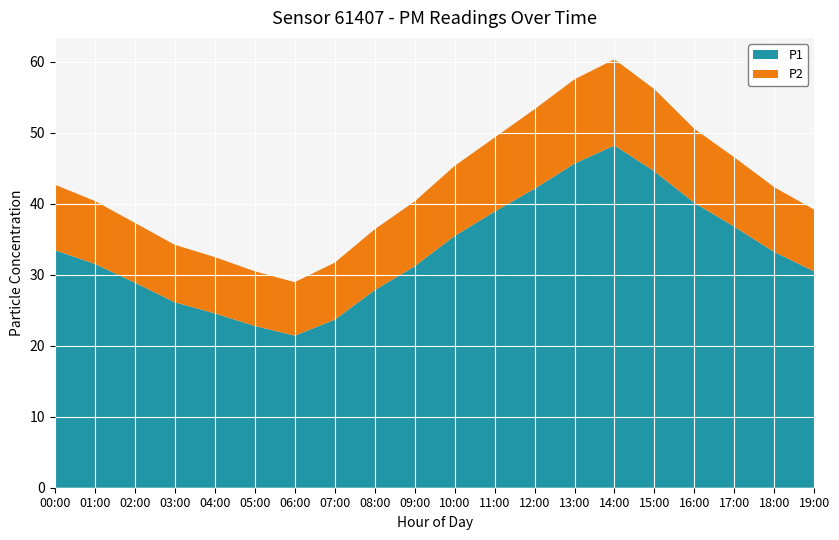

Reading right to left, list all the values displayed in this chart.

P1: 30.5	33.2	36.8	40.1	44.6	48.2	45.7	42.1	38.9	35.5	31.2	27.8	23.7	21.4	22.8	24.6	26.1	28.9	31.5	33.5
P2: 8.7	9.1	9.8	10.4	11.6	12.1	11.9	11.2	10.4	9.9	9.1	8.6	8.0	7.5	7.7	7.9	8.1	8.4	8.9	9.2